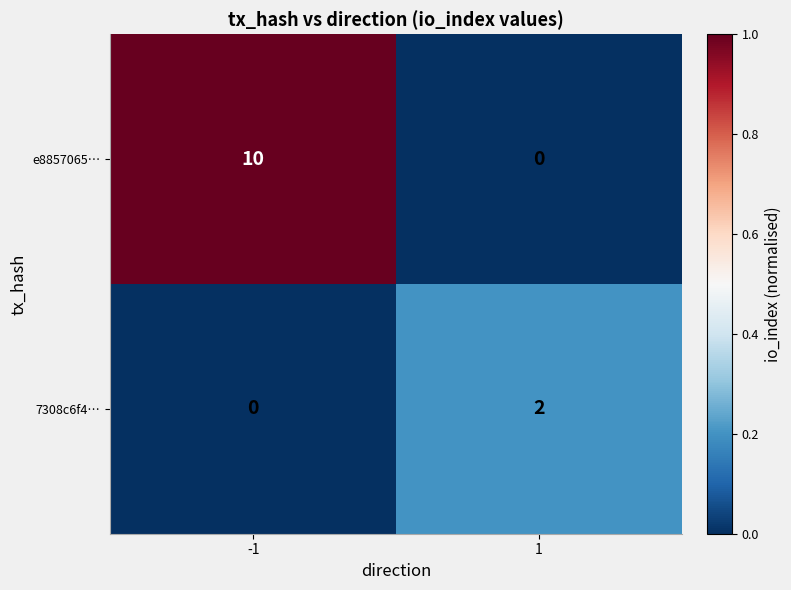

Is it true that e8857065… equals 0 at 1?

True